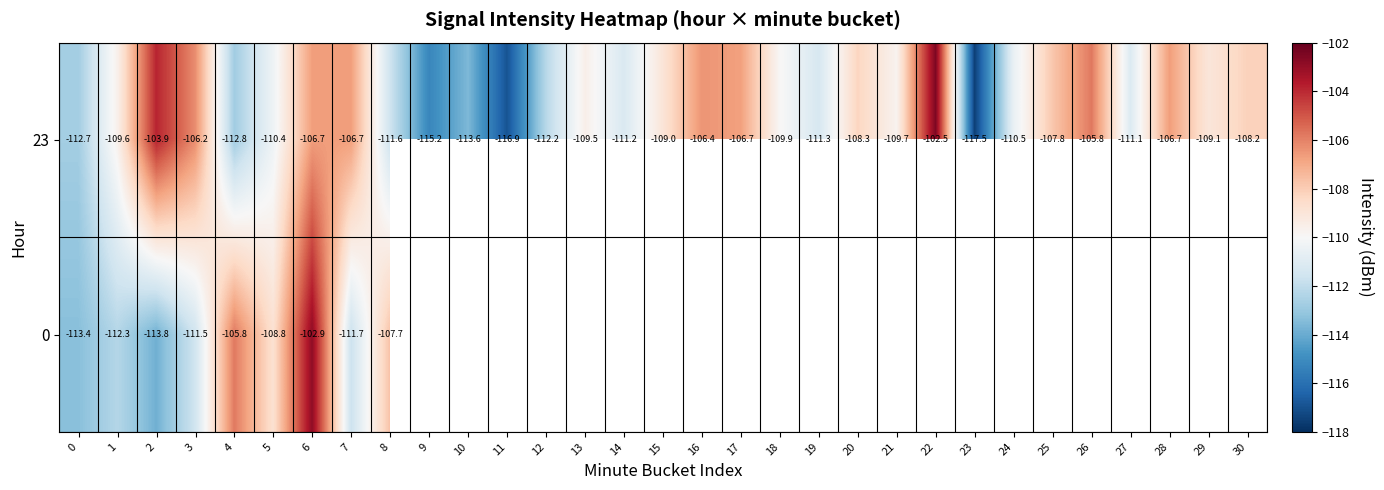

Rank the categories by 23 value from lowest to highest.

23, 11, 9, 10, 4, 0, 12, 8, 19, 14, 27, 24, 5, 18, 21, 1, 13, 29, 15, 20, 30, 25, 17, 7, 28, 6, 16, 3, 26, 2, 22